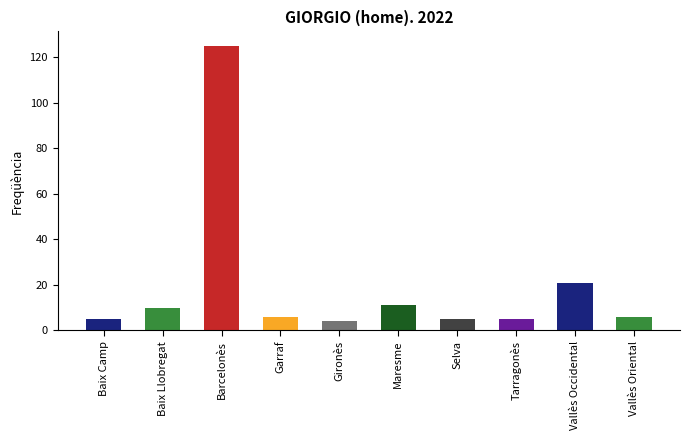

What is the difference between the values at Tarragonès and Vallès Oriental?

1